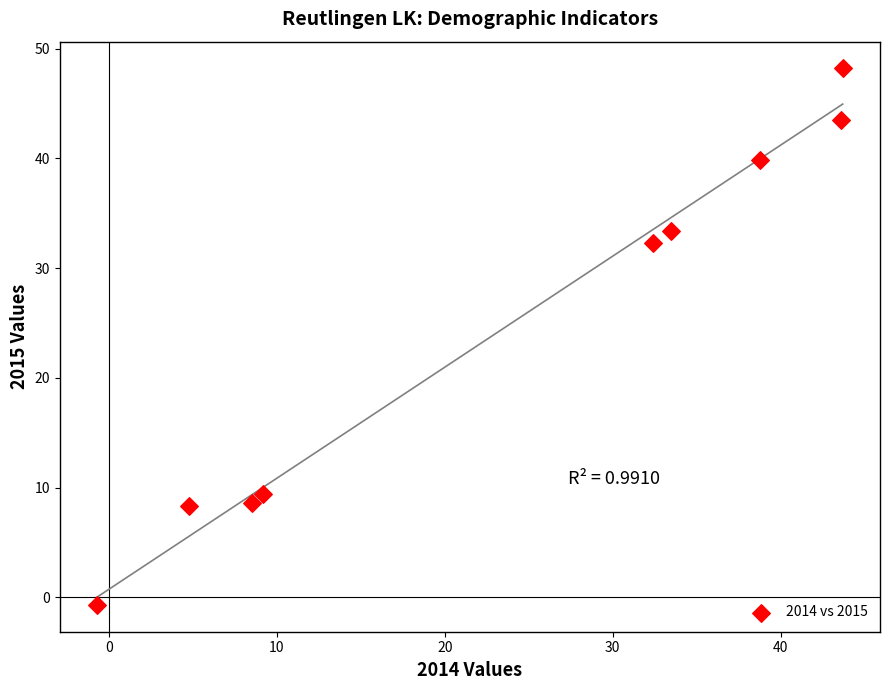

What is the range of Y values (max minus min)?

48.9